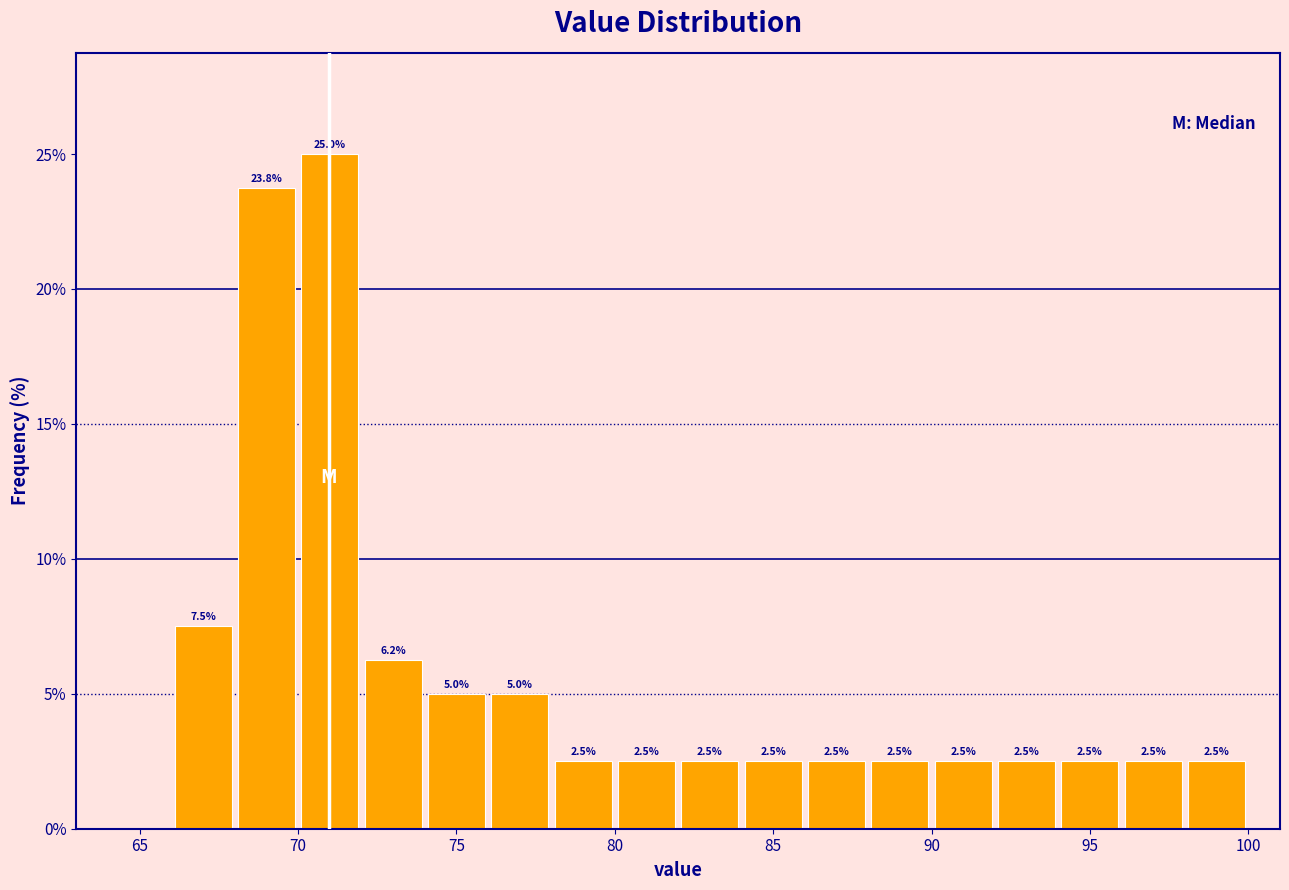

Over which range of the x-axis is the bar tallest?

70 to 72